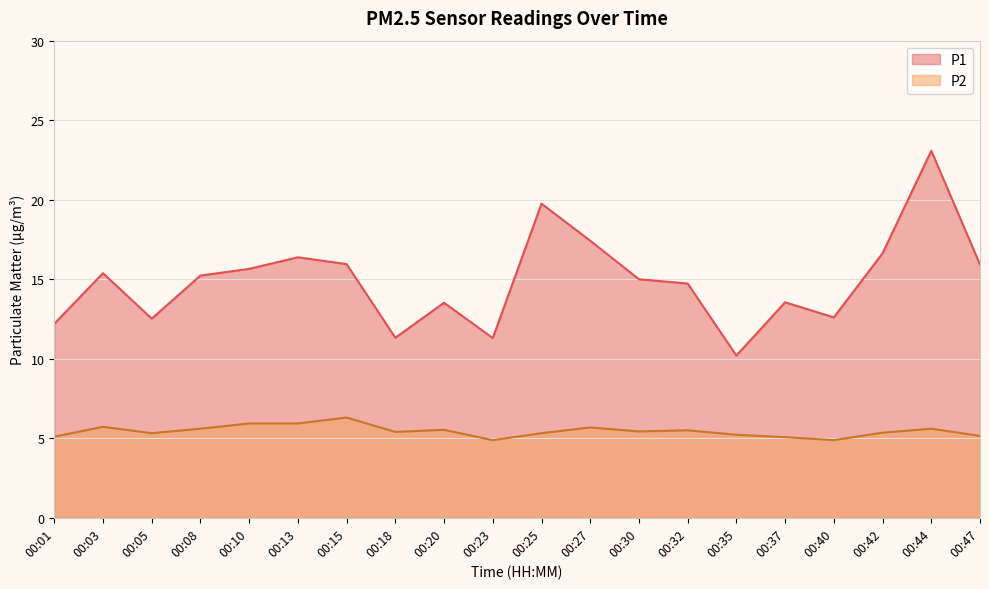

At which label does P2 reach its minimum?

00:23